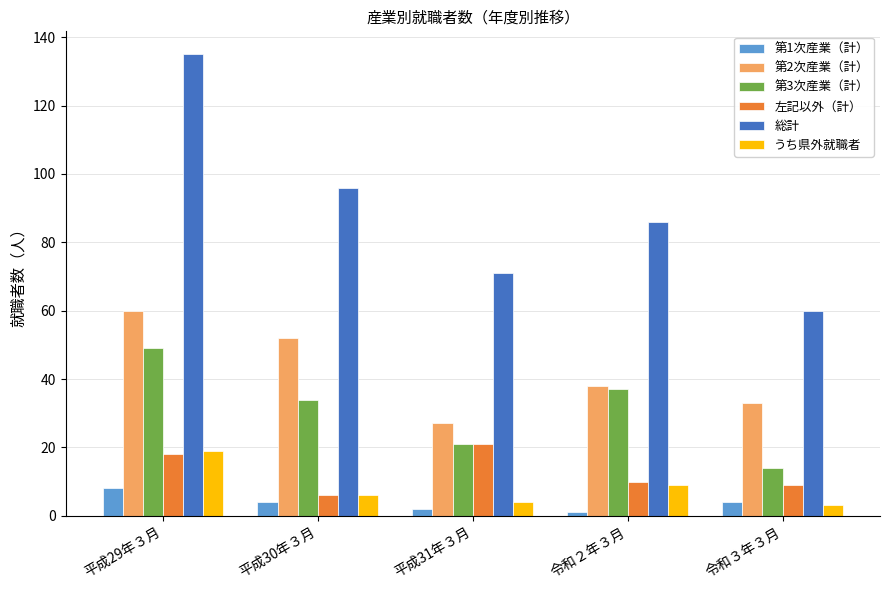

What is the difference between the maximum and minimum values in the うち県外就職者 series?

16